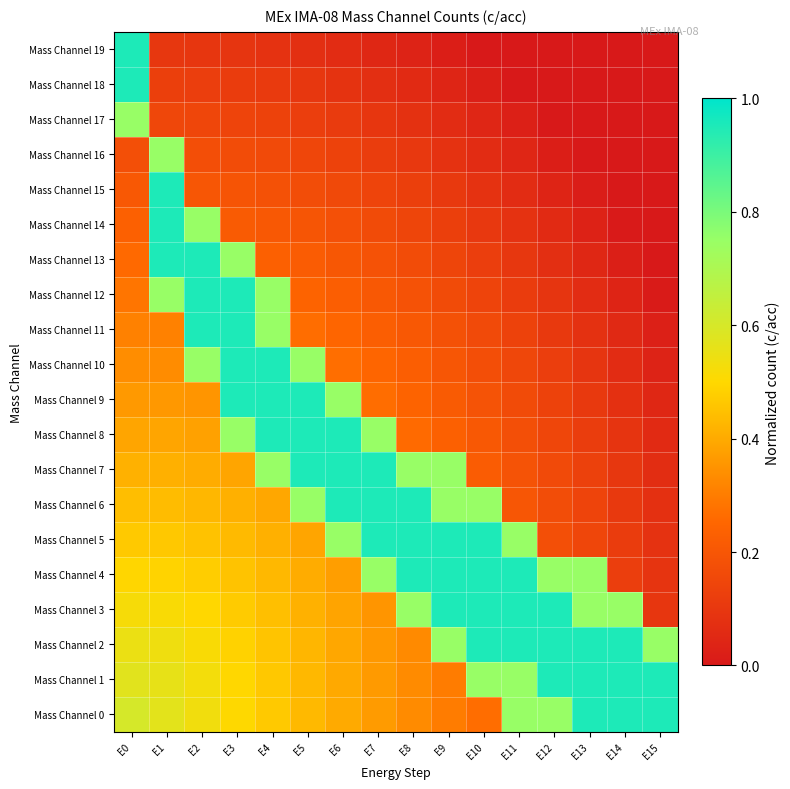

Reading left to right, what are all the values shown in this chart?

Mass Channel 0: E0=0.6	E1=0.6	E2=0.5	E3=0.5	E4=0.5	E5=0.4	E6=0.4	E7=0.4	E8=0.3	E9=0.3	E10=0.3	E11=0.8	E12=0.8	E13=0.9	E14=0.9	E15=0.9
Mass Channel 1: E0=0.6	E1=0.6	E2=0.5	E3=0.5	E4=0.5	E5=0.4	E6=0.4	E7=0.4	E8=0.3	E9=0.3	E10=0.8	E11=0.8	E12=0.9	E13=0.9	E14=0.9	E15=0.9
Mass Channel 2: E0=0.5	E1=0.5	E2=0.5	E3=0.5	E4=0.5	E5=0.4	E6=0.4	E7=0.4	E8=0.3	E9=0.8	E10=0.9	E11=0.9	E12=0.9	E13=0.9	E14=0.9	E15=0.8
Mass Channel 3: E0=0.5	E1=0.5	E2=0.5	E3=0.5	E4=0.4	E5=0.4	E6=0.4	E7=0.4	E8=0.8	E9=0.9	E10=0.9	E11=0.9	E12=0.9	E13=0.8	E14=0.8	E15=0.1
Mass Channel 4: E0=0.5	E1=0.5	E2=0.5	E3=0.5	E4=0.4	E5=0.4	E6=0.4	E7=0.8	E8=0.9	E9=0.9	E10=0.9	E11=0.9	E12=0.8	E13=0.8	E14=0.1	E15=0.1
Mass Channel 5: E0=0.5	E1=0.5	E2=0.5	E3=0.4	E4=0.4	E5=0.4	E6=0.8	E7=0.9	E8=0.9	E9=0.9	E10=0.9	E11=0.8	E12=0.2	E13=0.1	E14=0.1	E15=0.1
Mass Channel 6: E0=0.4	E1=0.4	E2=0.4	E3=0.4	E4=0.4	E5=0.8	E6=0.9	E7=0.9	E8=0.9	E9=0.8	E10=0.8	E11=0.2	E12=0.2	E13=0.1	E14=0.1	E15=0.1
Mass Channel 7: E0=0.4	E1=0.4	E2=0.4	E3=0.4	E4=0.8	E5=0.9	E6=0.9	E7=0.9	E8=0.8	E9=0.8	E10=0.2	E11=0.2	E12=0.2	E13=0.1	E14=0.1	E15=0.1
Mass Channel 8: E0=0.4	E1=0.4	E2=0.4	E3=0.8	E4=0.9	E5=0.9	E6=0.9	E7=0.8	E8=0.3	E9=0.2	E10=0.2	E11=0.2	E12=0.1	E13=0.1	E14=0.1	E15=0.1
Mass Channel 9: E0=0.4	E1=0.4	E2=0.4	E3=0.9	E4=0.9	E5=0.9	E6=0.8	E7=0.3	E8=0.2	E9=0.2	E10=0.2	E11=0.2	E12=0.1	E13=0.1	E14=0.1	E15=0.0
Mass Channel 10: E0=0.3	E1=0.3	E2=0.8	E3=0.9	E4=0.9	E5=0.8	E6=0.3	E7=0.2	E8=0.2	E9=0.2	E10=0.2	E11=0.1	E12=0.1	E13=0.1	E14=0.1	E15=0.0
Mass Channel 11: E0=0.3	E1=0.3	E2=0.9	E3=0.9	E4=0.8	E5=0.3	E6=0.2	E7=0.2	E8=0.2	E9=0.2	E10=0.2	E11=0.1	E12=0.1	E13=0.1	E14=0.1	E15=0.0
Mass Channel 12: E0=0.3	E1=0.8	E2=0.9	E3=0.9	E4=0.8	E5=0.2	E6=0.2	E7=0.2	E8=0.2	E9=0.2	E10=0.1	E11=0.1	E12=0.1	E13=0.1	E14=0.0	E15=0.0
Mass Channel 13: E0=0.3	E1=0.9	E2=0.9	E3=0.8	E4=0.2	E5=0.2	E6=0.2	E7=0.2	E8=0.2	E9=0.1	E10=0.1	E11=0.1	E12=0.1	E13=0.0	E14=0.0	E15=0.0
Mass Channel 14: E0=0.2	E1=0.9	E2=0.8	E3=0.2	E4=0.2	E5=0.2	E6=0.2	E7=0.2	E8=0.1	E9=0.1	E10=0.1	E11=0.1	E12=0.1	E13=0.0	E14=0.0	E15=0.0
Mass Channel 15: E0=0.2	E1=0.9	E2=0.2	E3=0.2	E4=0.2	E5=0.2	E6=0.2	E7=0.1	E8=0.1	E9=0.1	E10=0.1	E11=0.1	E12=0.0	E13=0.0	E14=0.0	E15=0.0
Mass Channel 16: E0=0.2	E1=0.8	E2=0.2	E3=0.2	E4=0.2	E5=0.1	E6=0.1	E7=0.1	E8=0.1	E9=0.1	E10=0.1	E11=0.0	E12=0.0	E13=0.0	E14=0.0	E15=0.0
Mass Channel 17: E0=0.8	E1=0.2	E2=0.1	E3=0.1	E4=0.1	E5=0.1	E6=0.1	E7=0.1	E8=0.1	E9=0.1	E10=0.0	E11=0.0	E12=0.0	E13=0.0	E14=0.0	E15=0.0
Mass Channel 18: E0=0.9	E1=0.1	E2=0.1	E3=0.1	E4=0.1	E5=0.1	E6=0.1	E7=0.1	E8=0.1	E9=0.0	E10=0.0	E11=0.0	E12=0.0	E13=0.0	E14=0.0	E15=0.0
Mass Channel 19: E0=0.9	E1=0.1	E2=0.1	E3=0.1	E4=0.1	E5=0.1	E6=0.1	E7=0.0	E8=0.0	E9=0.0	E10=0.0	E11=0.0	E12=0.0	E13=0.0	E14=0.0	E15=0.0